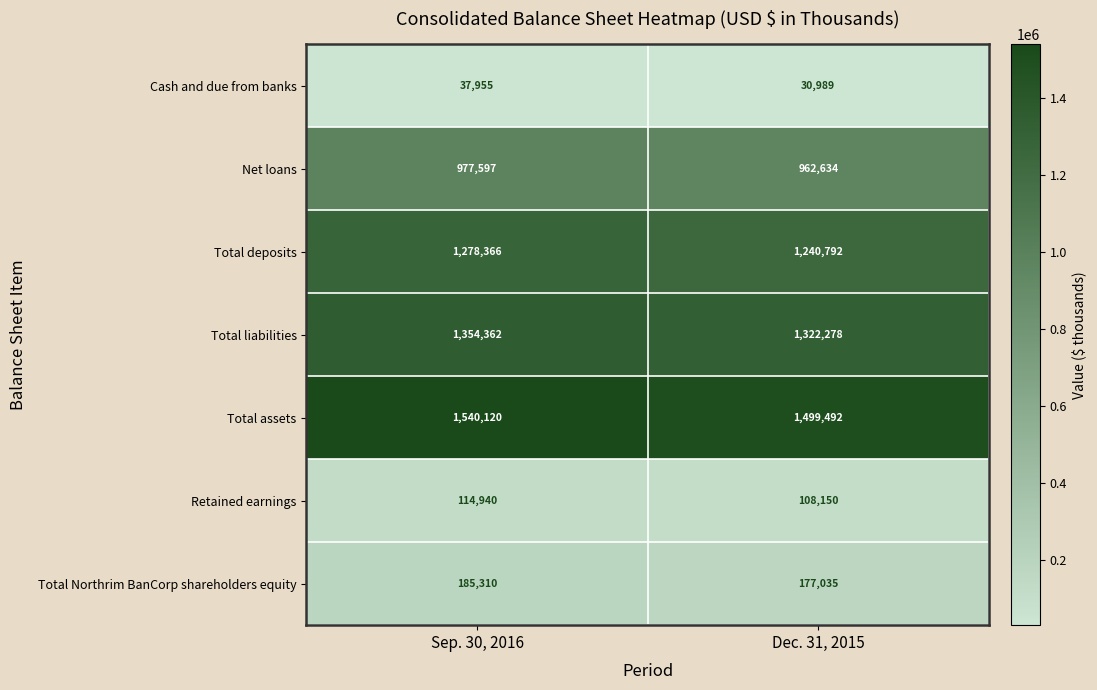

What is the total value across all series at Sep. 30, 2016?

5488650